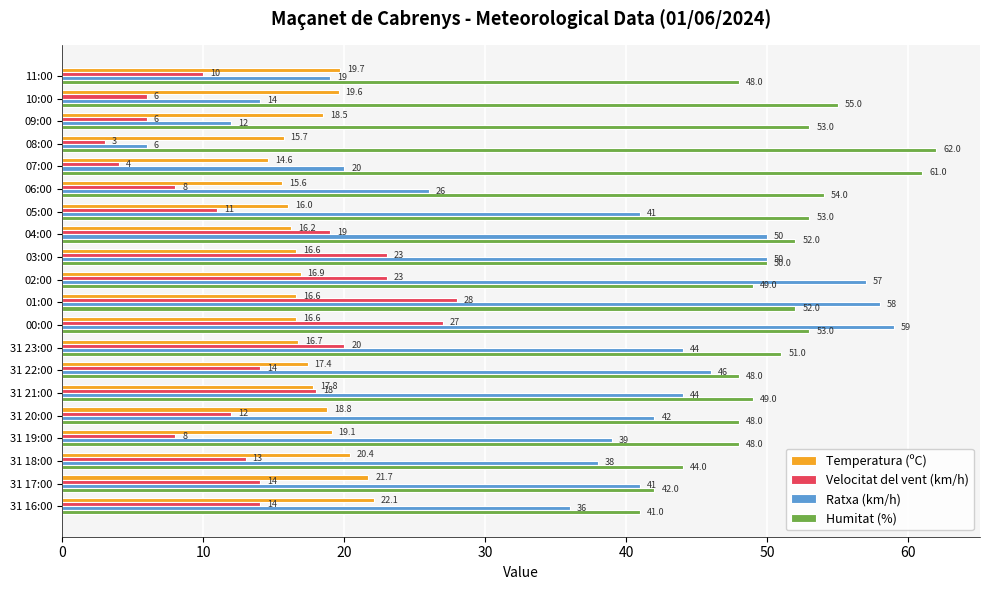

What is the approximate value of Ratxa (km/h) at 00:00?

59.0